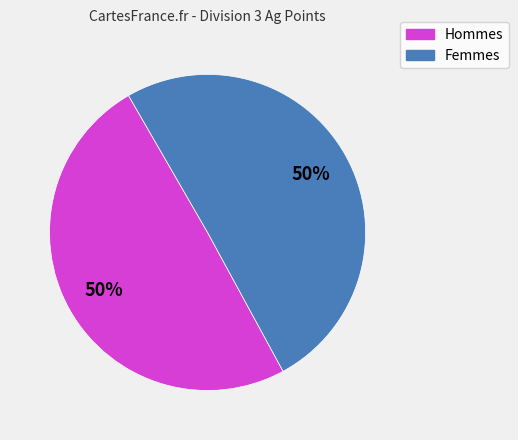

To the nearest percent, what is the average slice percentage?

50%